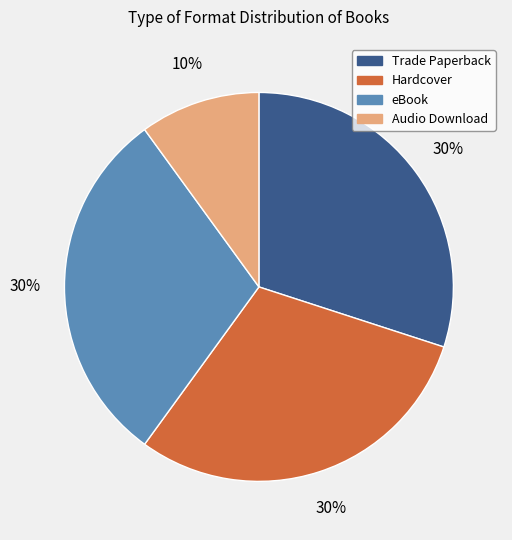

What percentage is the Hardcover slice, to the nearest percent?

30%